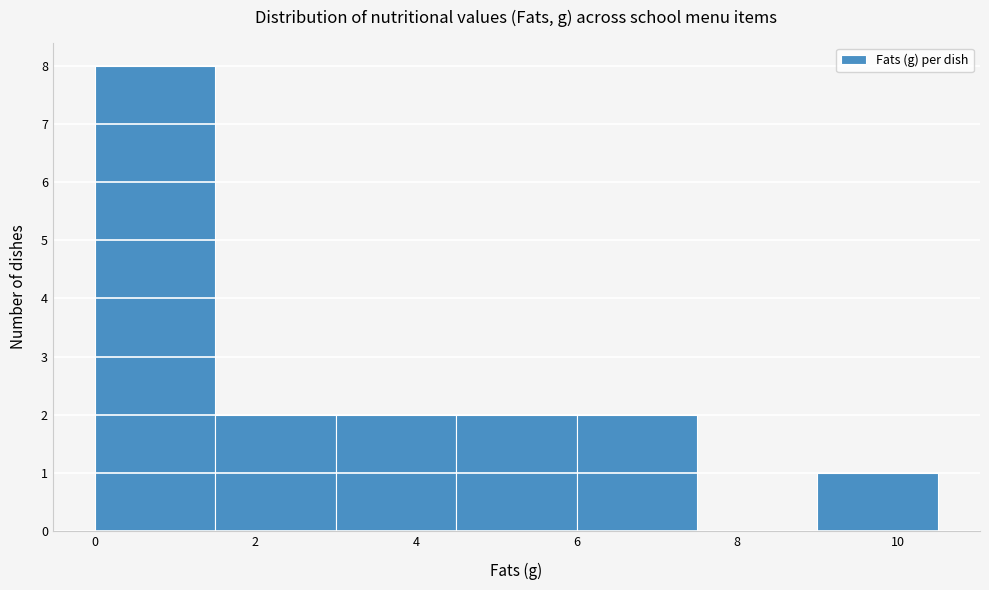

What is the height of the bar covering 1.5 to 3.0 on the x-axis? Neither the bar edges nor the heights are printed on the chart, so give them approximately, as read against the axes.

2